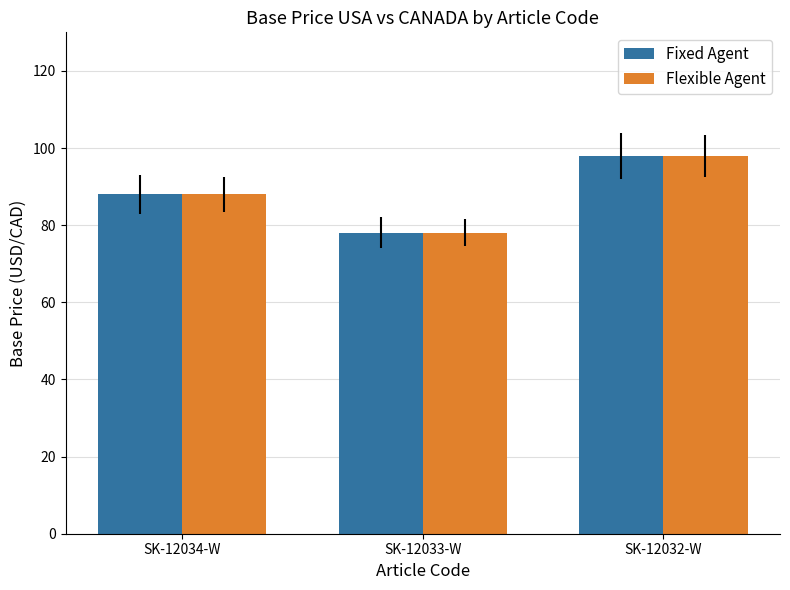

Which category has the lowest value across all series?

SK-12033-W